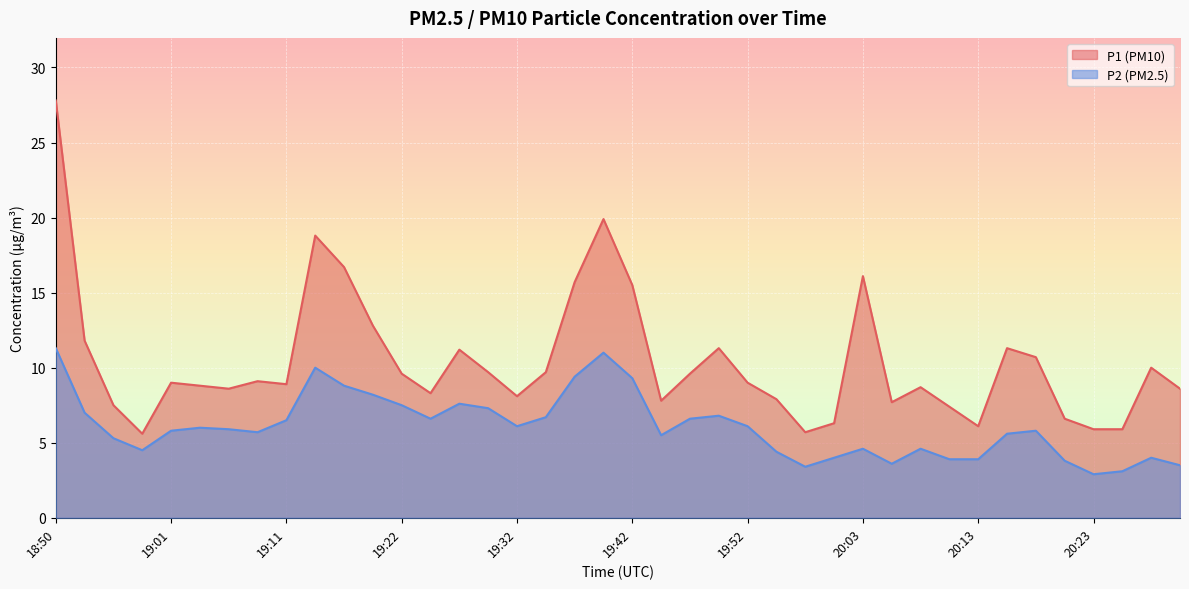

At how many categories does at least one series exceed 6?

36